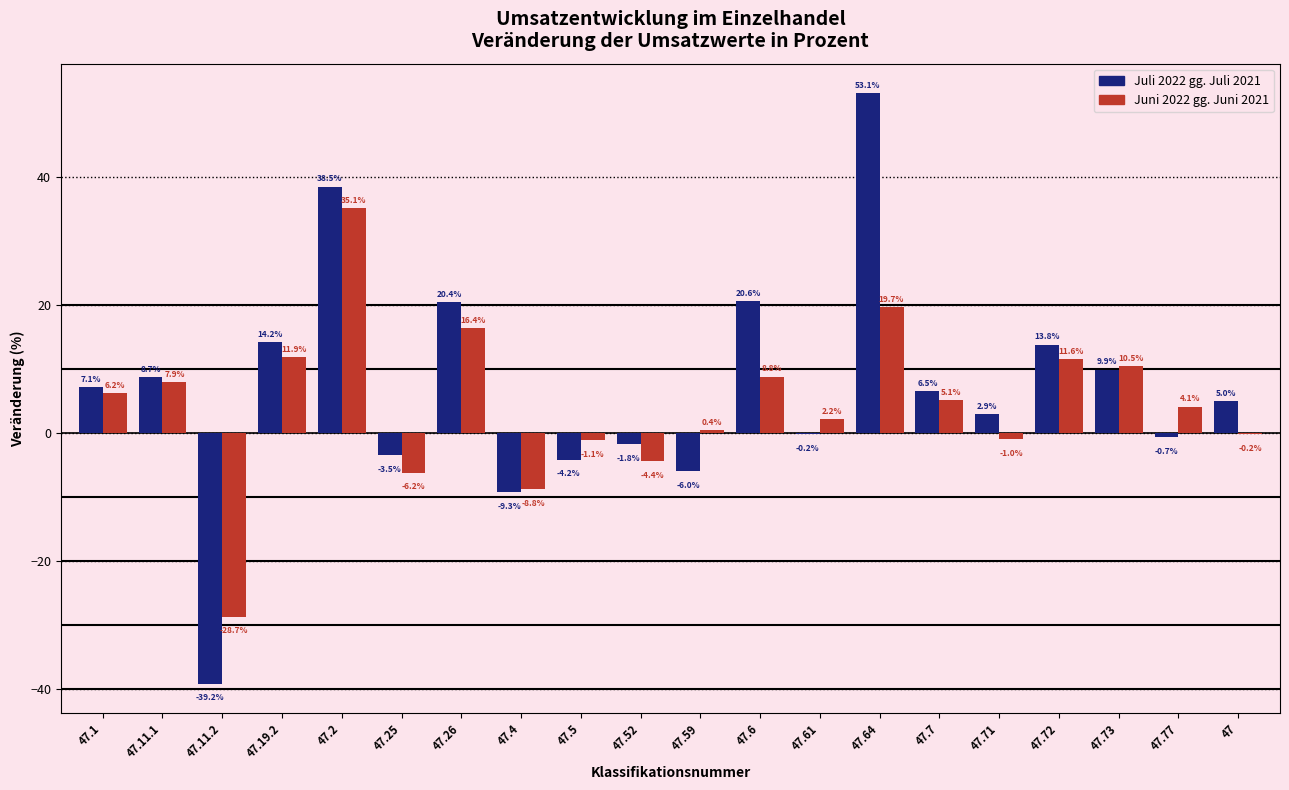

Reading right to left, extract all data points from this chart.

Juli 2022 gg. Juli 2021: 47=5.0	47.77=-0.7	47.73=9.9	47.72=13.8	47.71=2.9	47.7=6.5	47.64=53.1	47.61=-0.2	47.6=20.6	47.59=-6.0	47.52=-1.8	47.5=-4.2	47.4=-9.3	47.26=20.4	47.25=-3.5	47.2=38.5	47.19.2=14.2	47.11.2=-39.2	47.11.1=8.7	47.1=7.1
Juni 2022 gg. Juni 2021: 47=-0.2	47.77=4.1	47.73=10.5	47.72=11.6	47.71=-1.0	47.7=5.1	47.64=19.7	47.61=2.2	47.6=8.8	47.59=0.4	47.52=-4.4	47.5=-1.1	47.4=-8.8	47.26=16.4	47.25=-6.2	47.2=35.1	47.19.2=11.9	47.11.2=-28.7	47.11.1=7.9	47.1=6.2